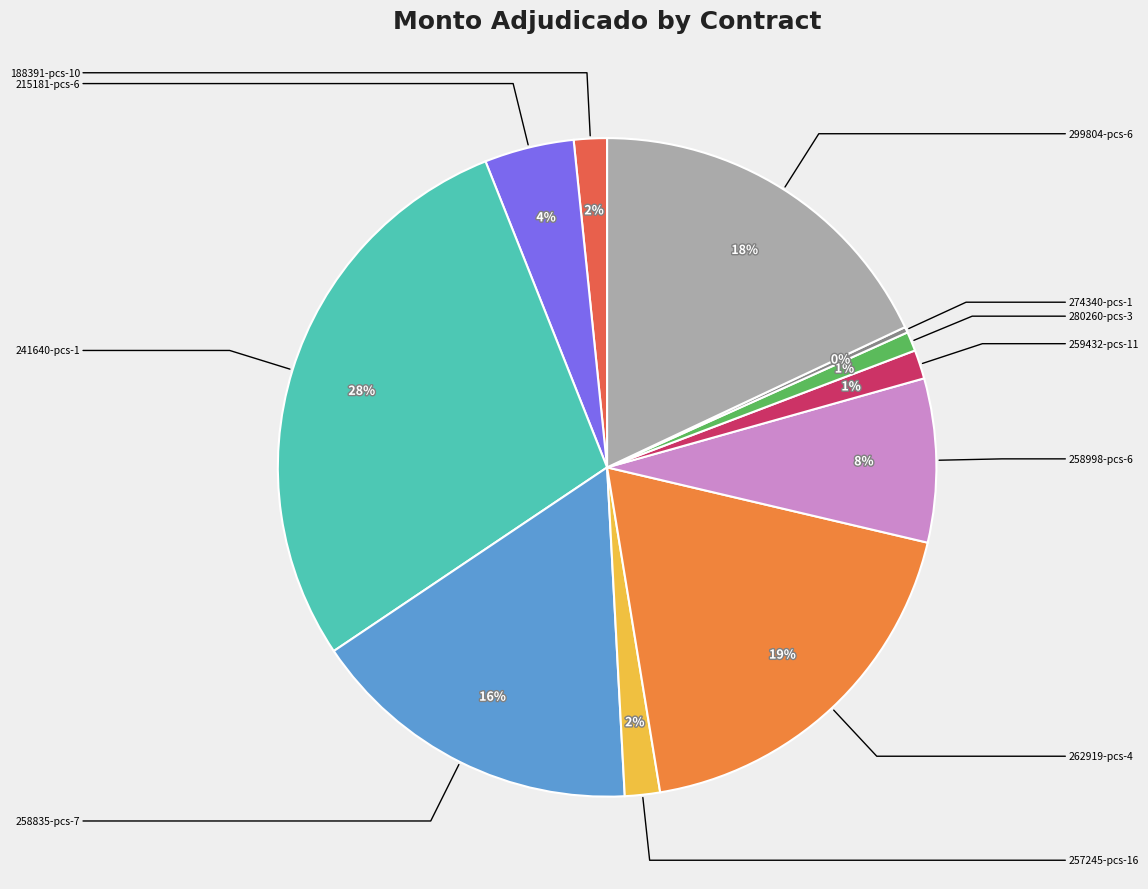

To the nearest percent, what is the average slice percentage?

9%